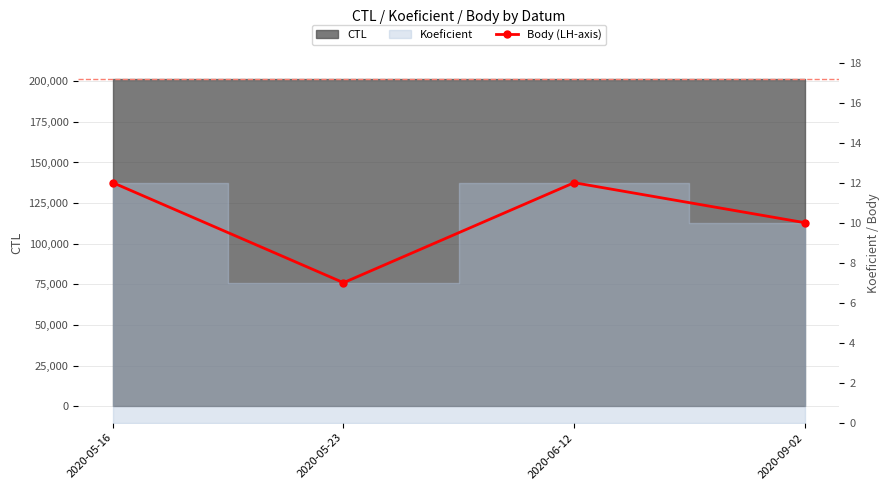

What is the label of the 4th point from the left?

2020-09-02